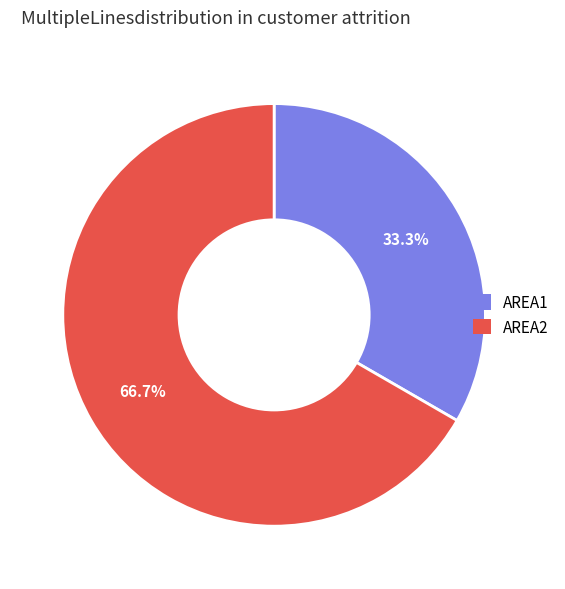

Do AREA1 and AREA2 together represent more than half of the pie?

Yes